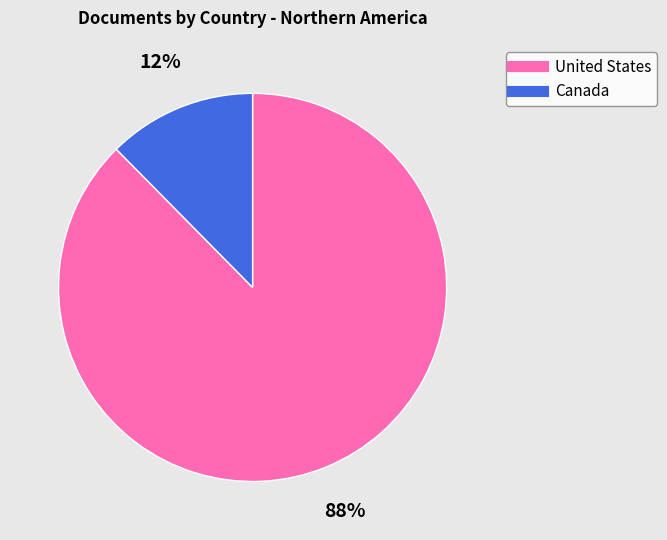

To the nearest percent, what portion does United States represent?

88%